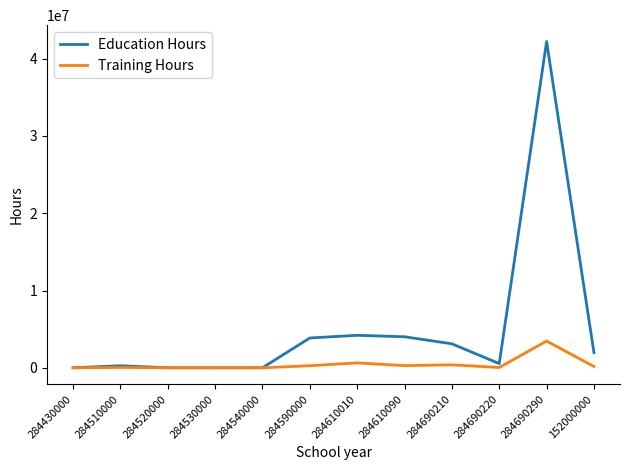

The Training Hours series shows 0 at 284430000. True or false?

True